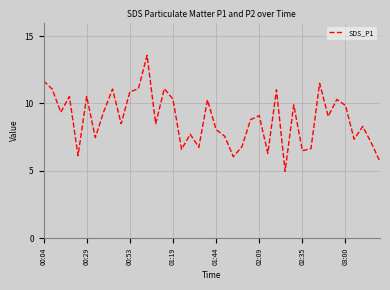

What is the difference between the maximum and minimum values?

8.6